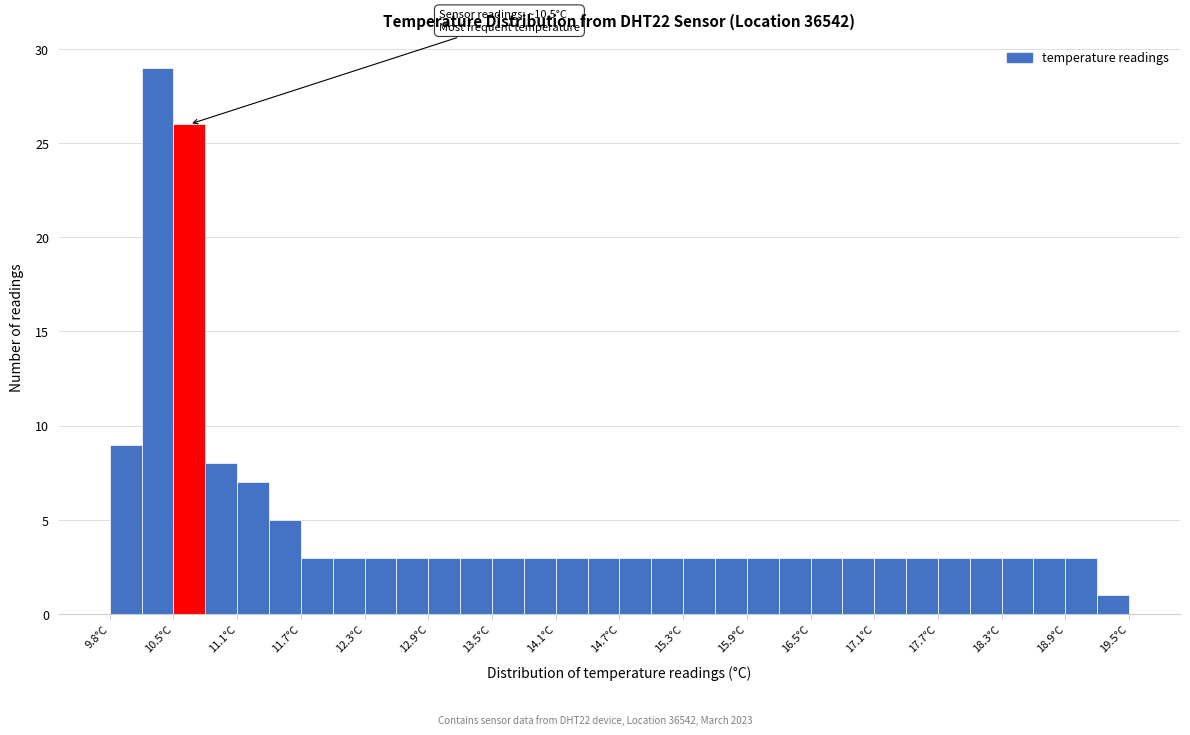

Read against the x-axis, roughly where is the centre of the tallest bar?

10.3